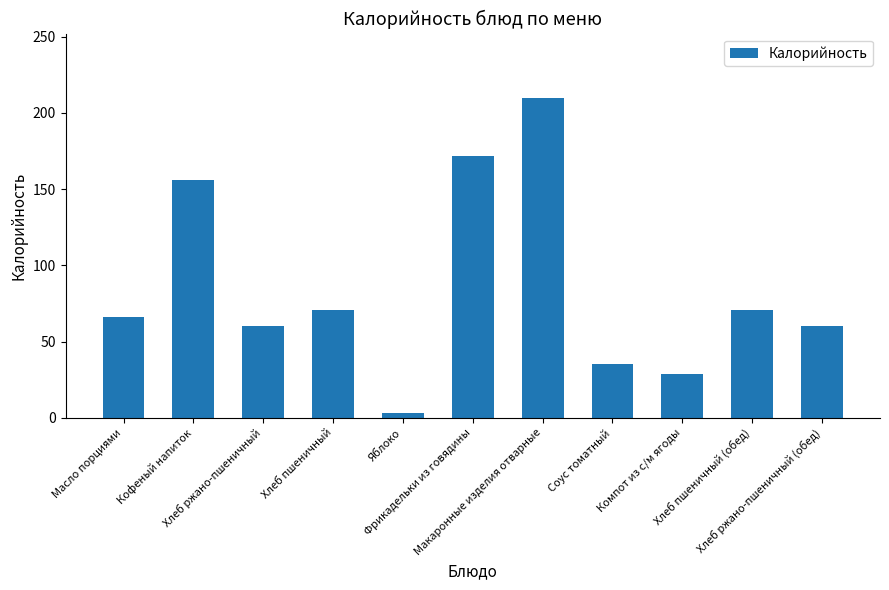

At which category does the chart reach its minimum across all series?

Яблоко